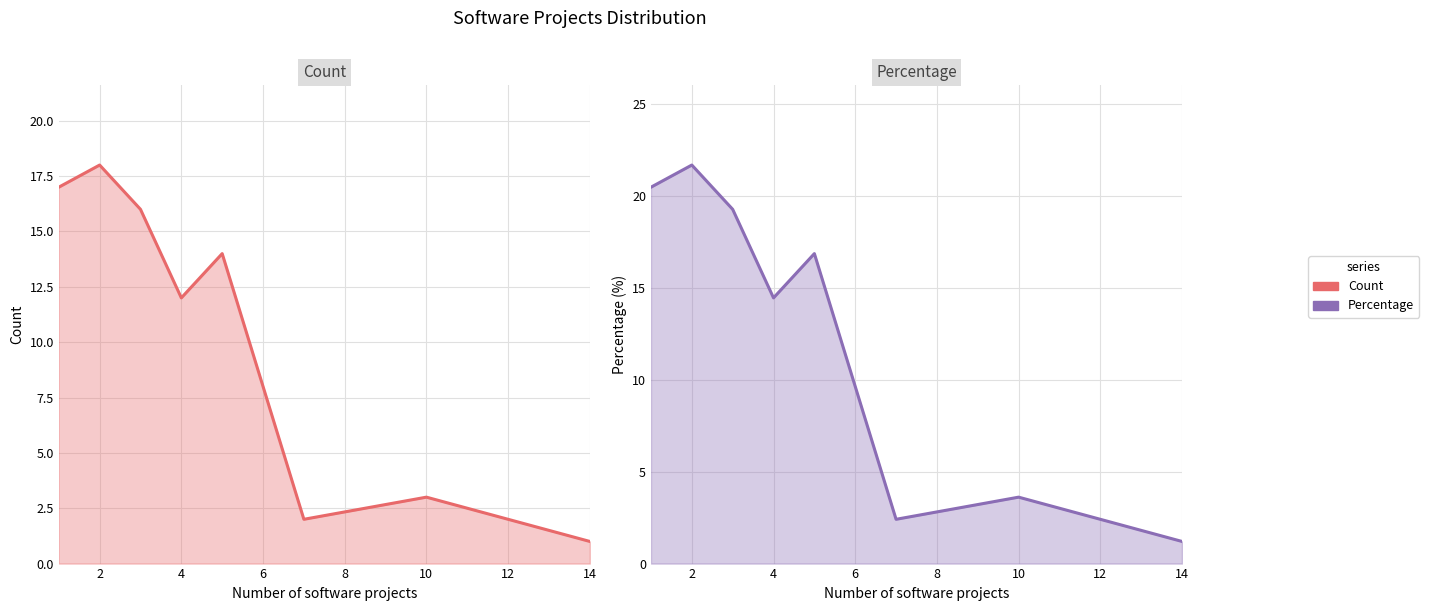

How many distinct data groups are displayed?

2